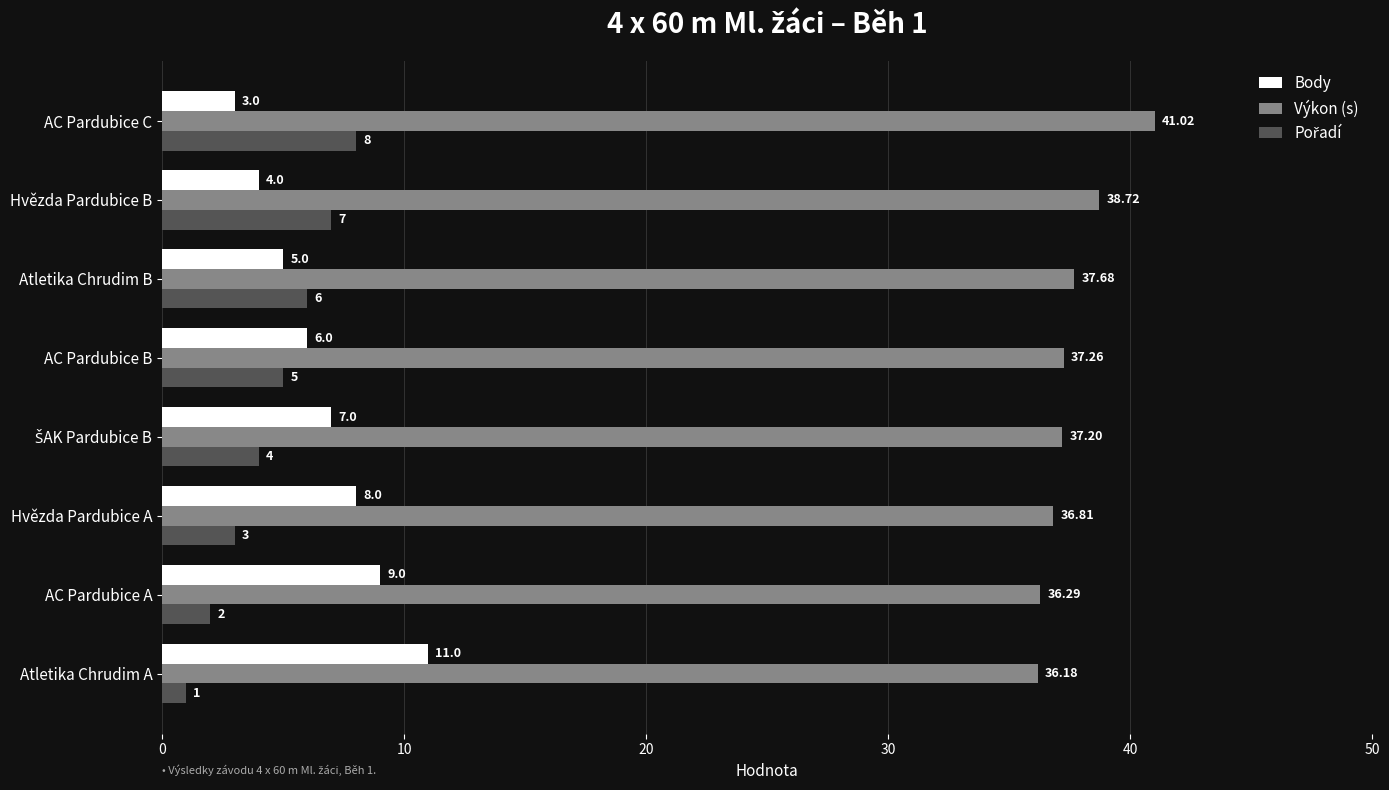

Which series has the largest total across all categories?

Výkon (s)